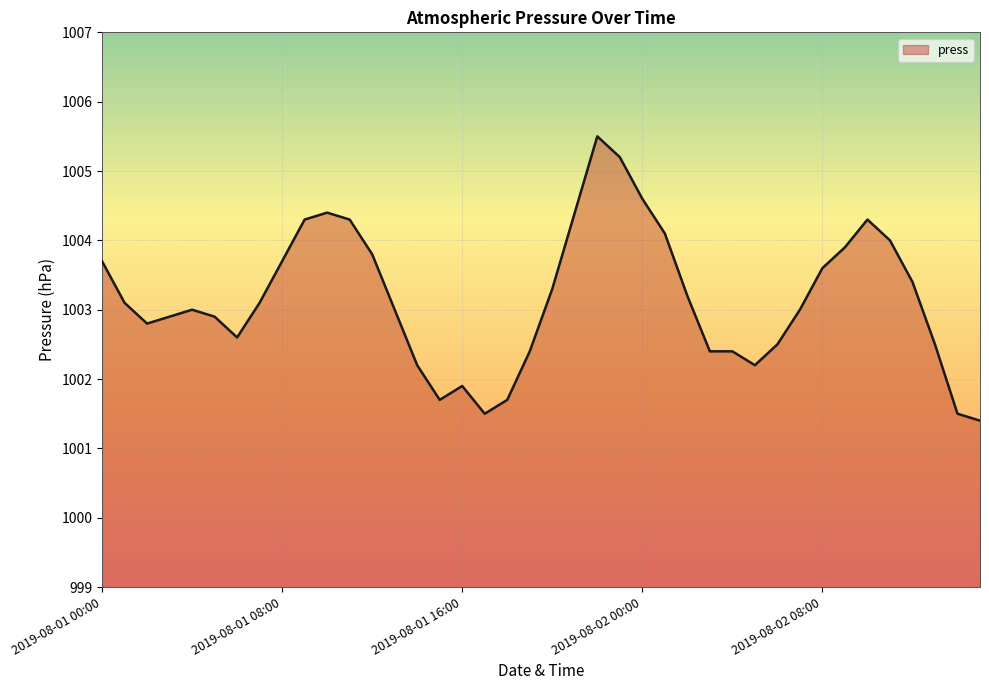

What is the maximum value shown in the chart?

1005.5